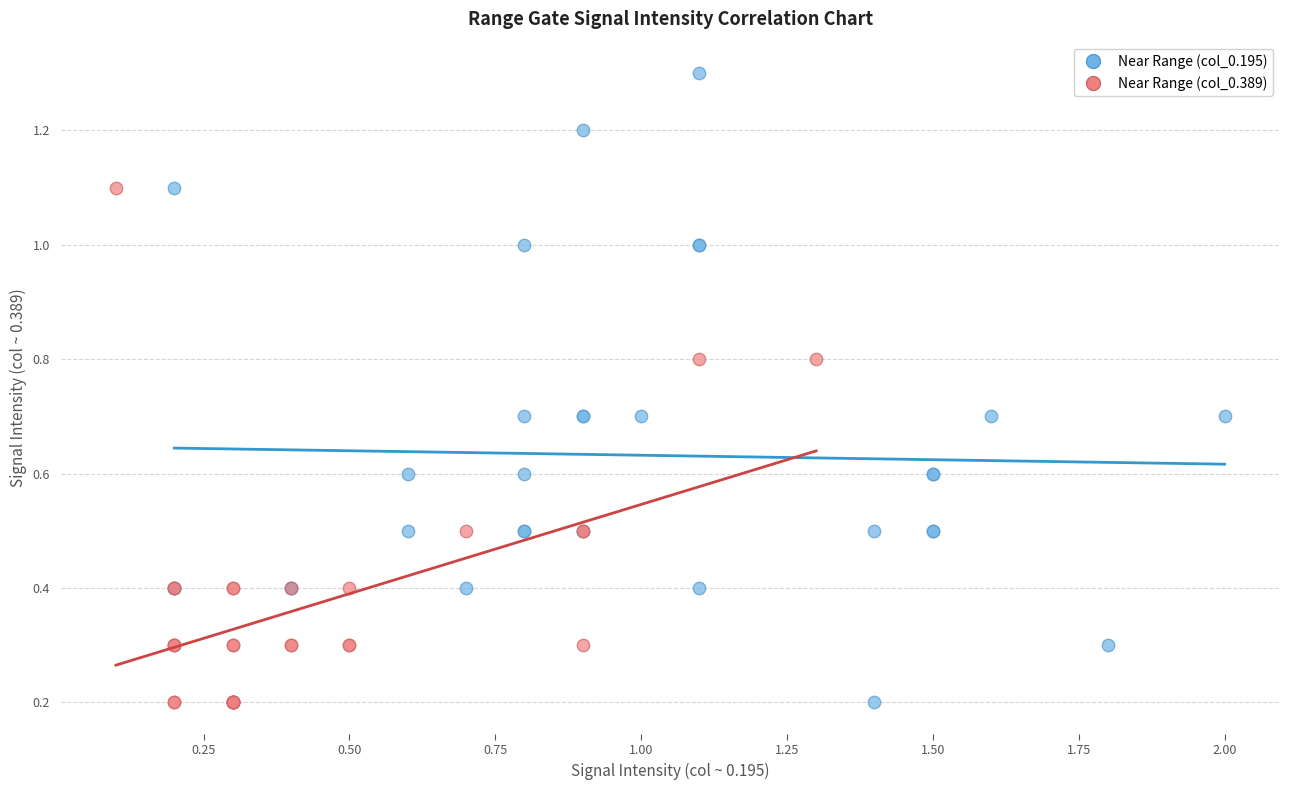

What are all the series names shown in the legend?

Near Range (col_0.195), Near Range (col_0.389)